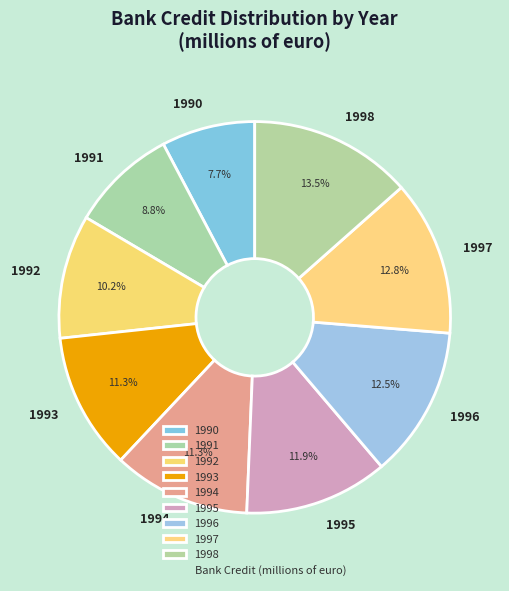

What is the ratio of the value at 1997 to the value at 1992?

1.3